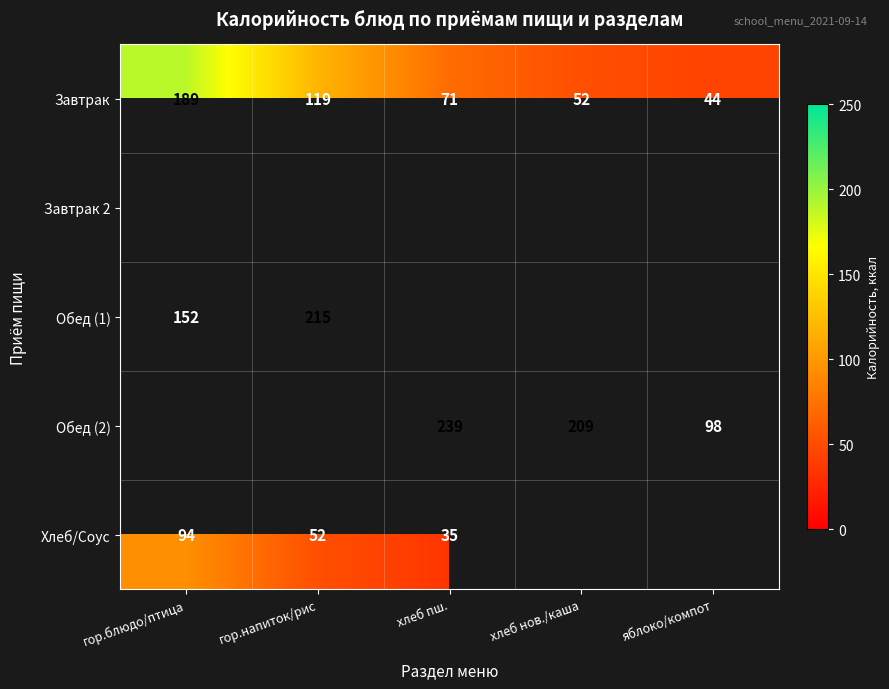

Which has a higher value, гор.блюдо/птица or яблоко/компот?

гор.блюдо/птица